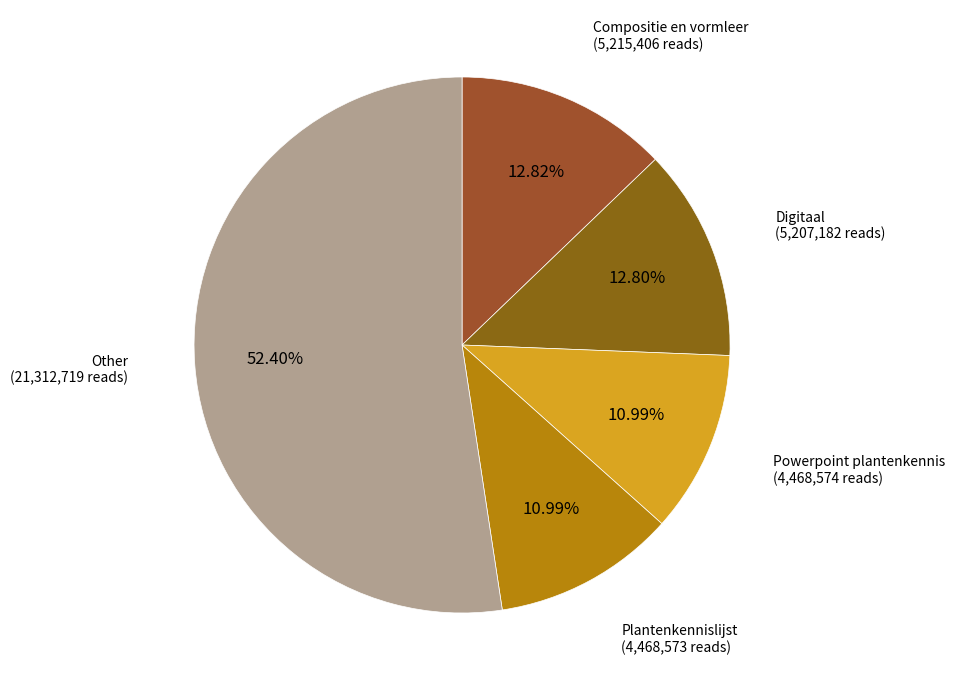

Does any single category account for the majority?

Yes